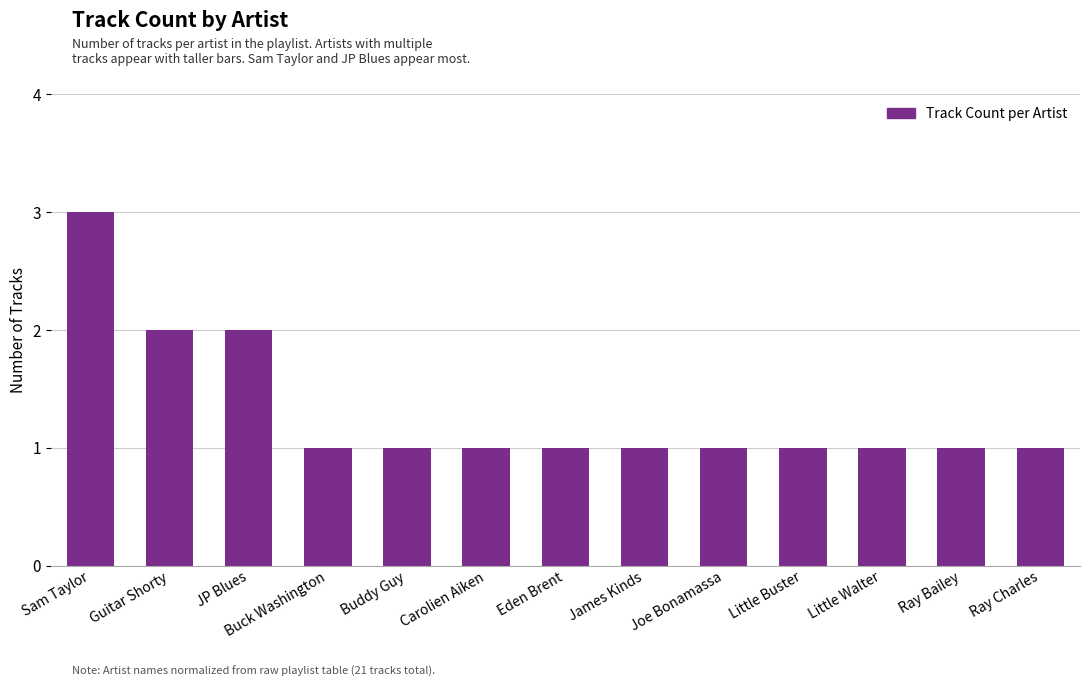

What is the greatest value displayed?

3